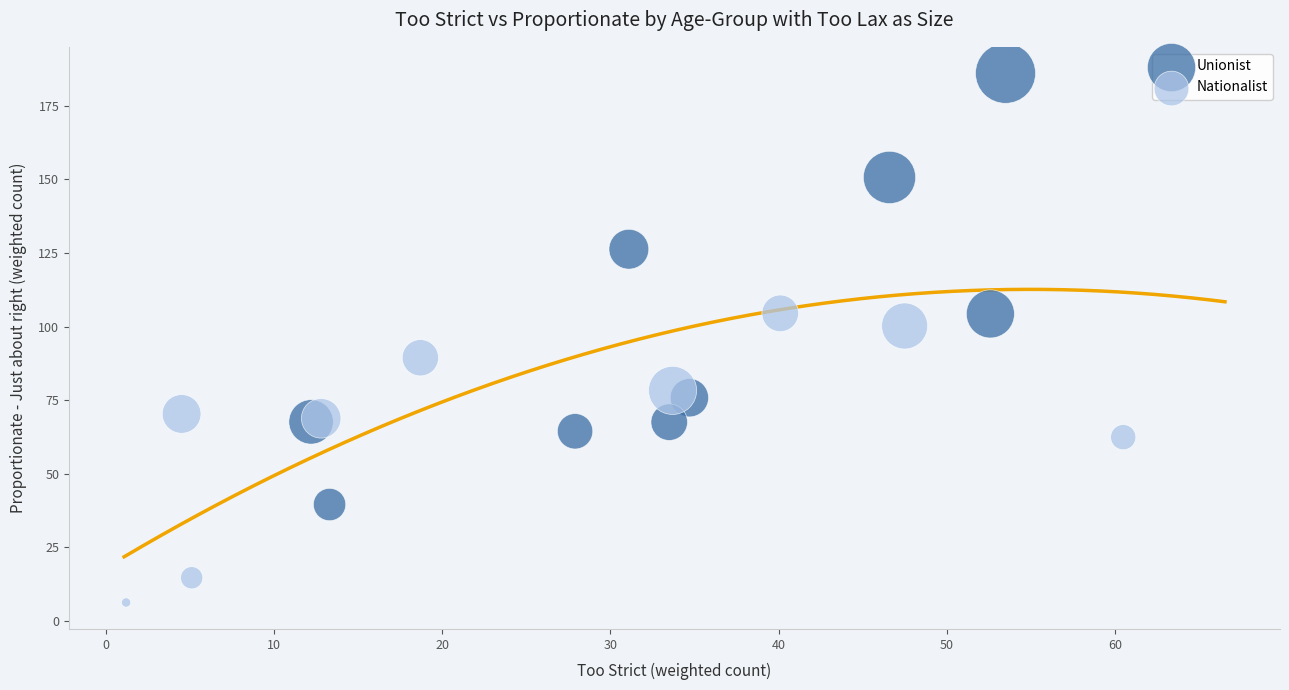

Which series reaches the minimum Y coordinate?

Nationalist